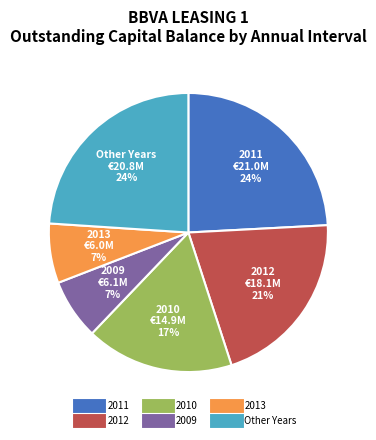

To the nearest percent, what is the average slice percentage?

17%